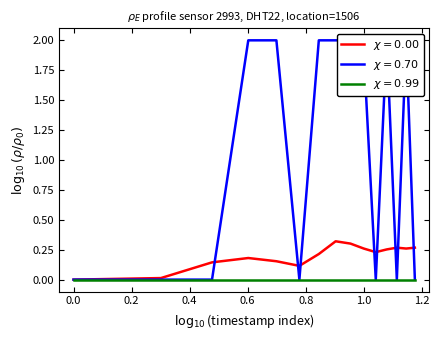

At how many categories does at least one series exceed 1?

8